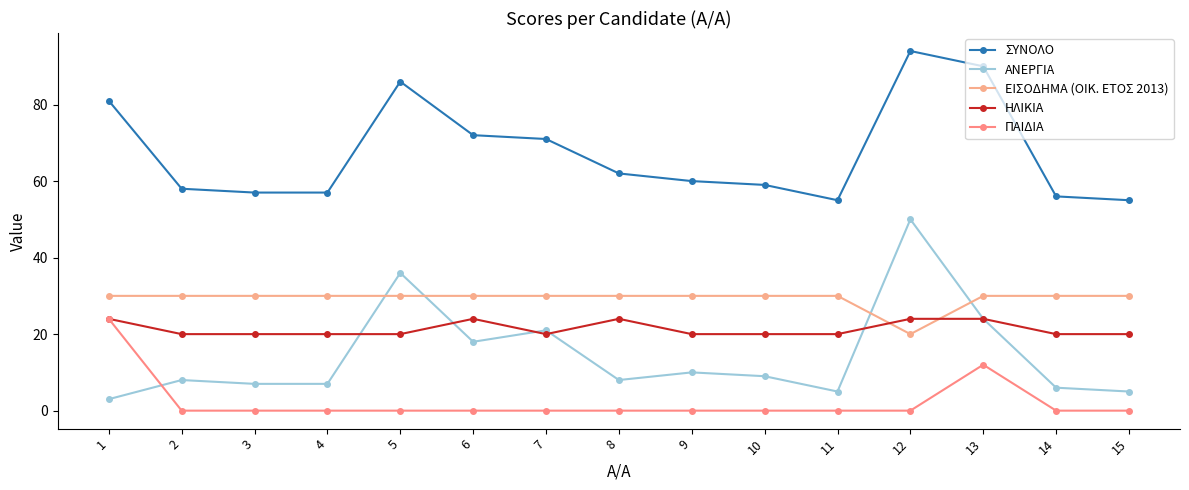

Is this an area chart (filled region under the line)?

No